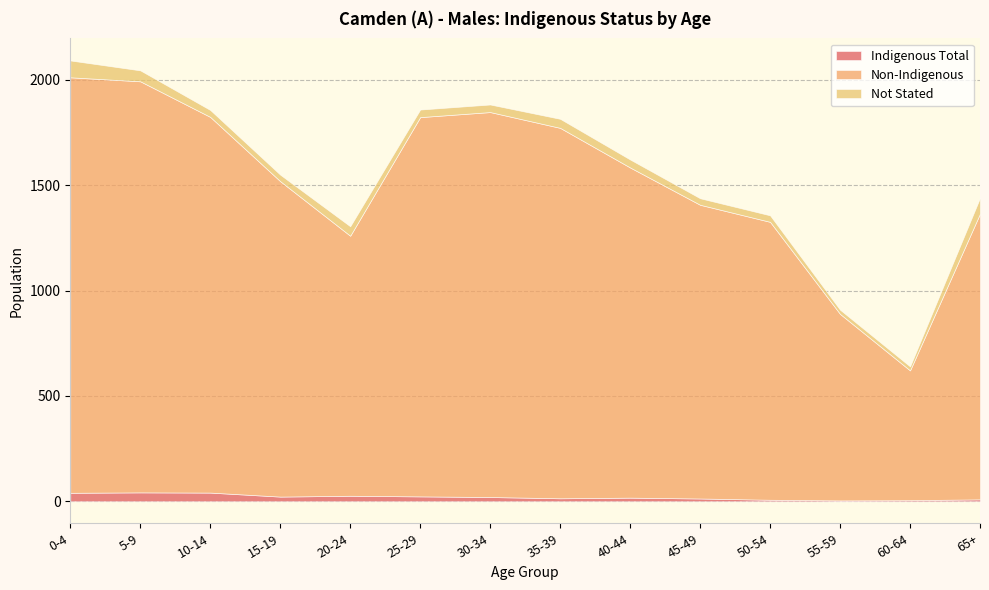

Which series has the largest total across all categories?

Non-Indigenous